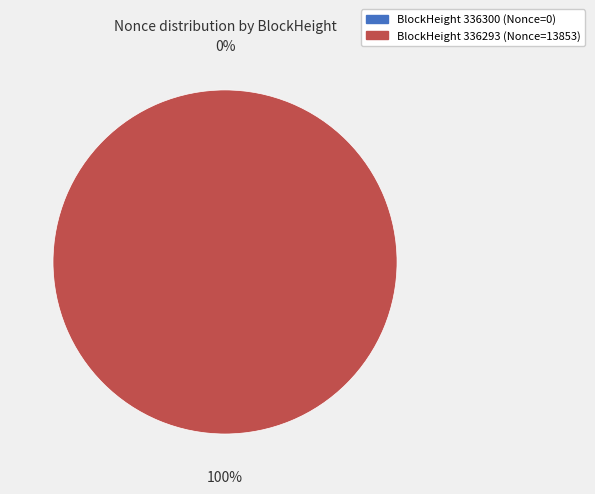

Which category has the biggest portion of the pie?

336293